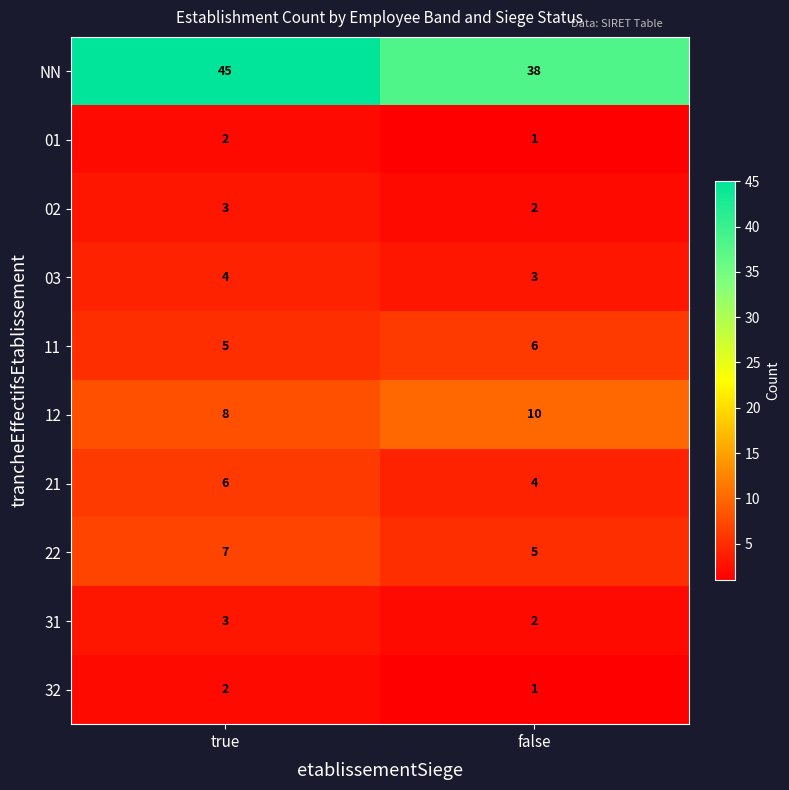

What is the sum of all 12 values?

18